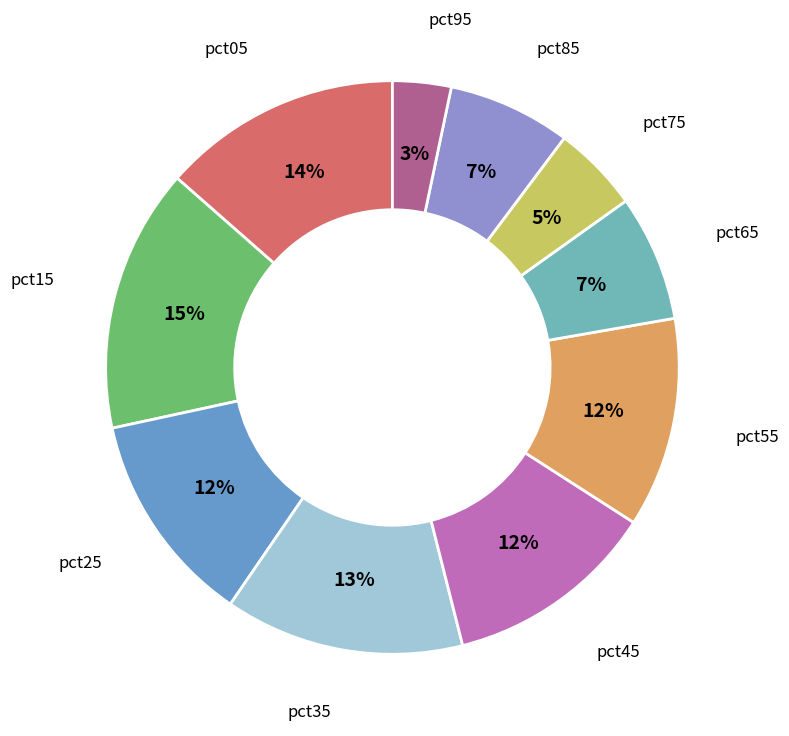

Which slice is the largest?

pct15